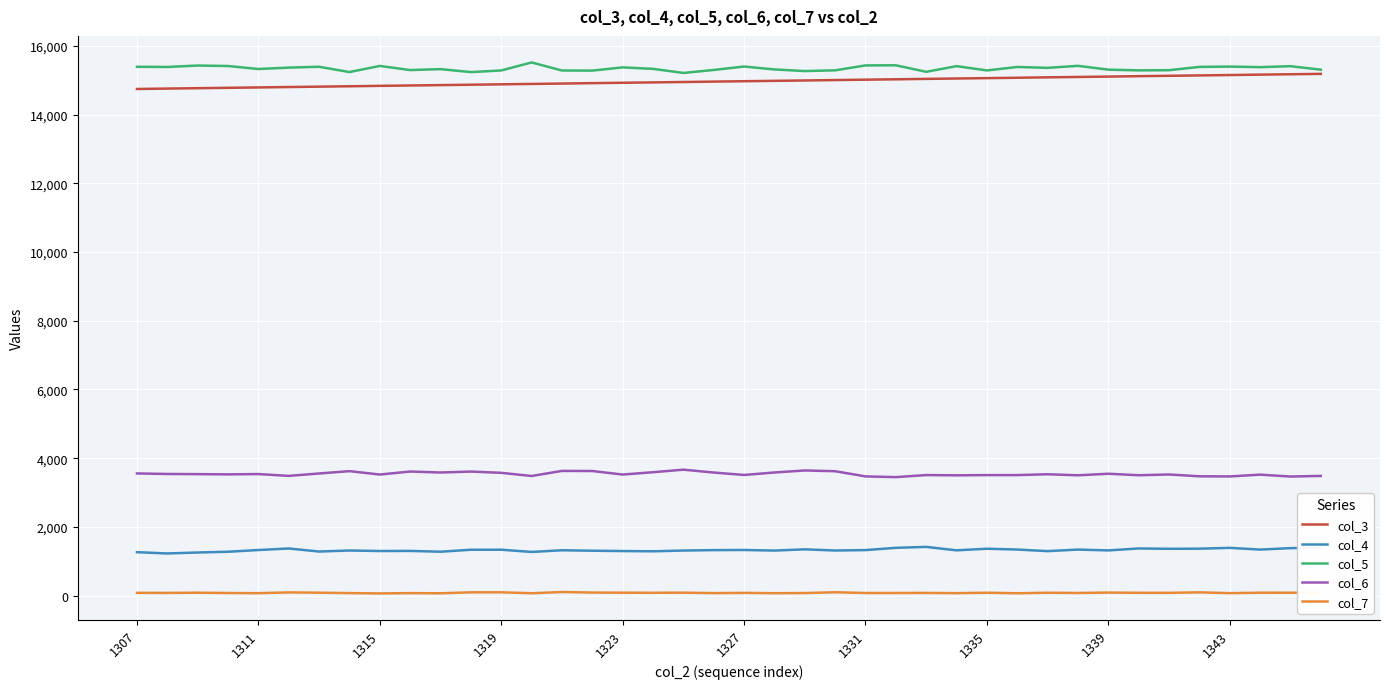

True or false: col_6 and col_4 cross at least once.

False